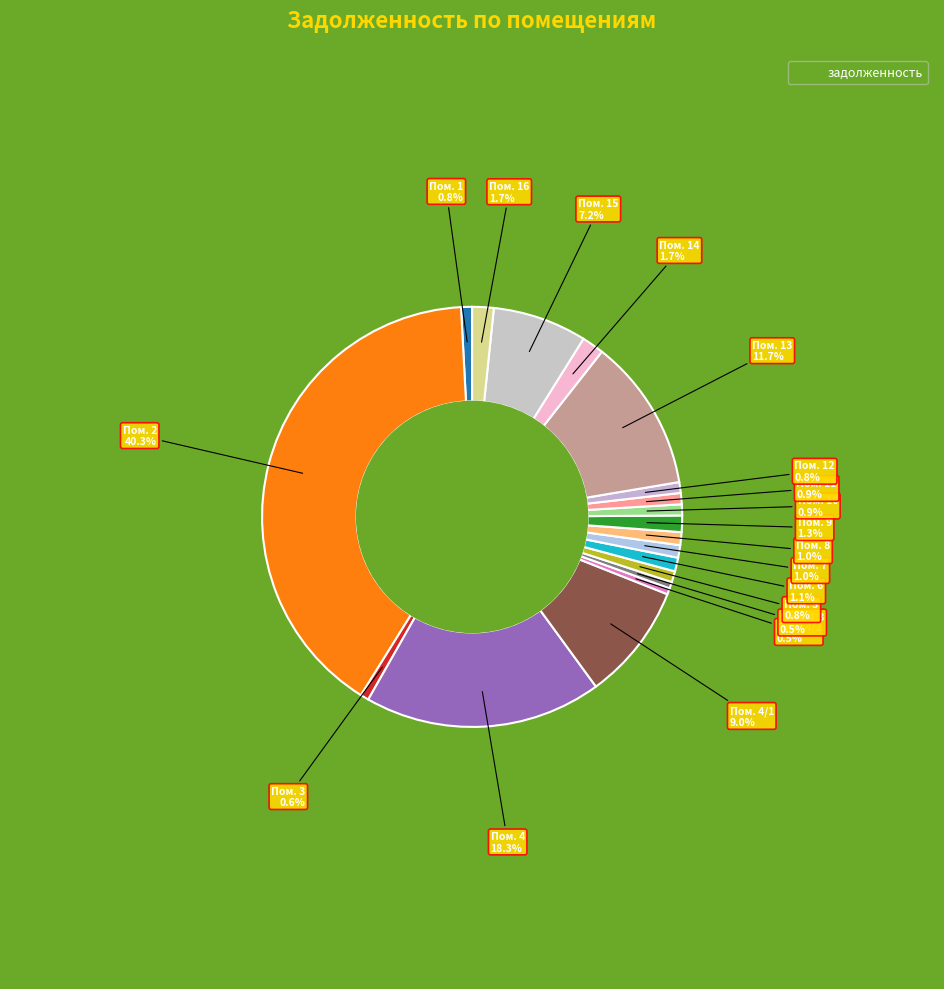

To the nearest percent, what is the average slice percentage?

5%